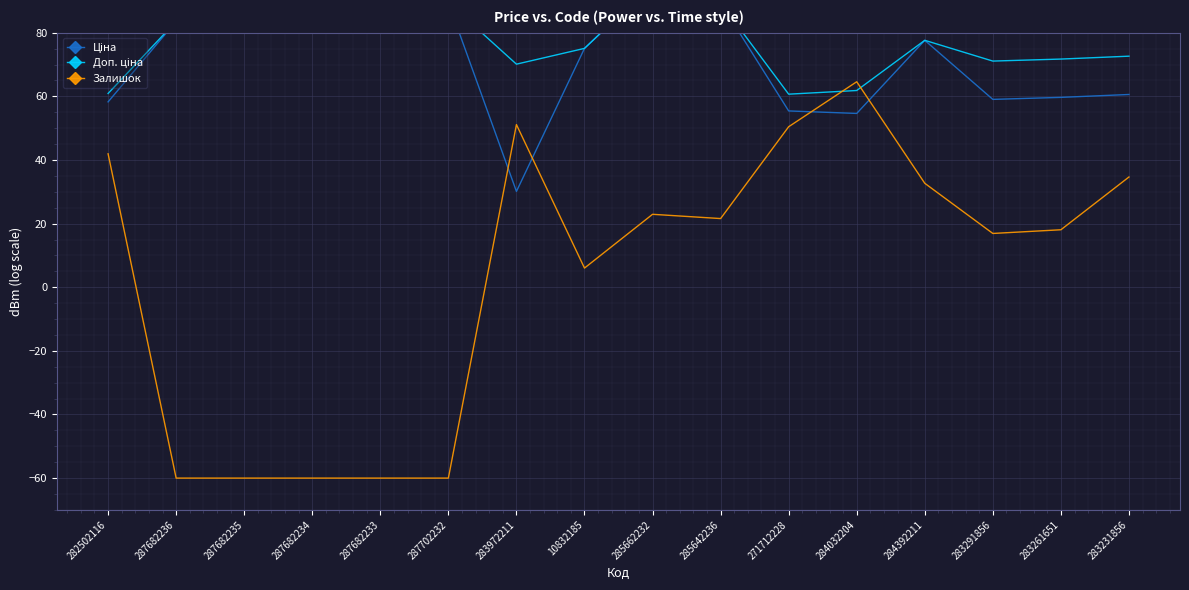

Read the Залишок value at 287702232.

-60.0